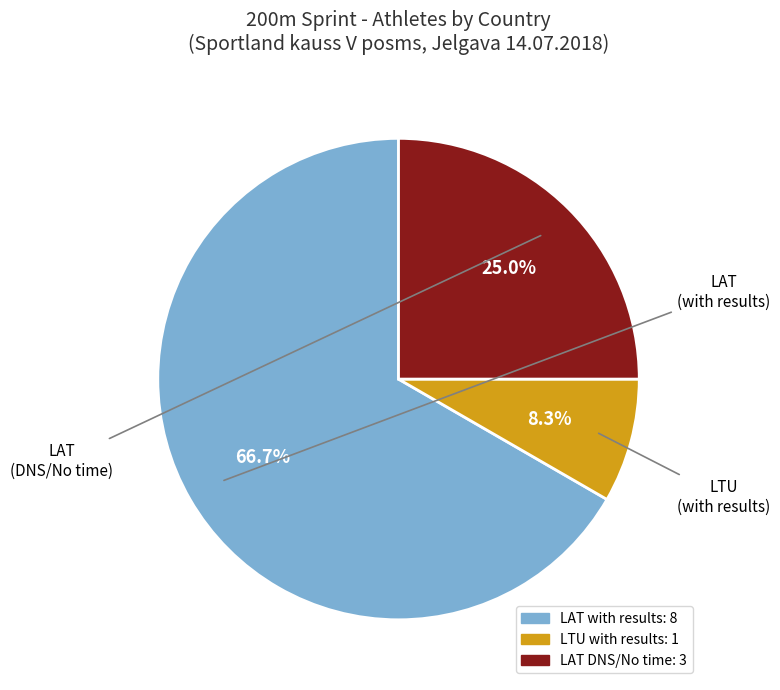

Is there a majority slice in this chart?

Yes